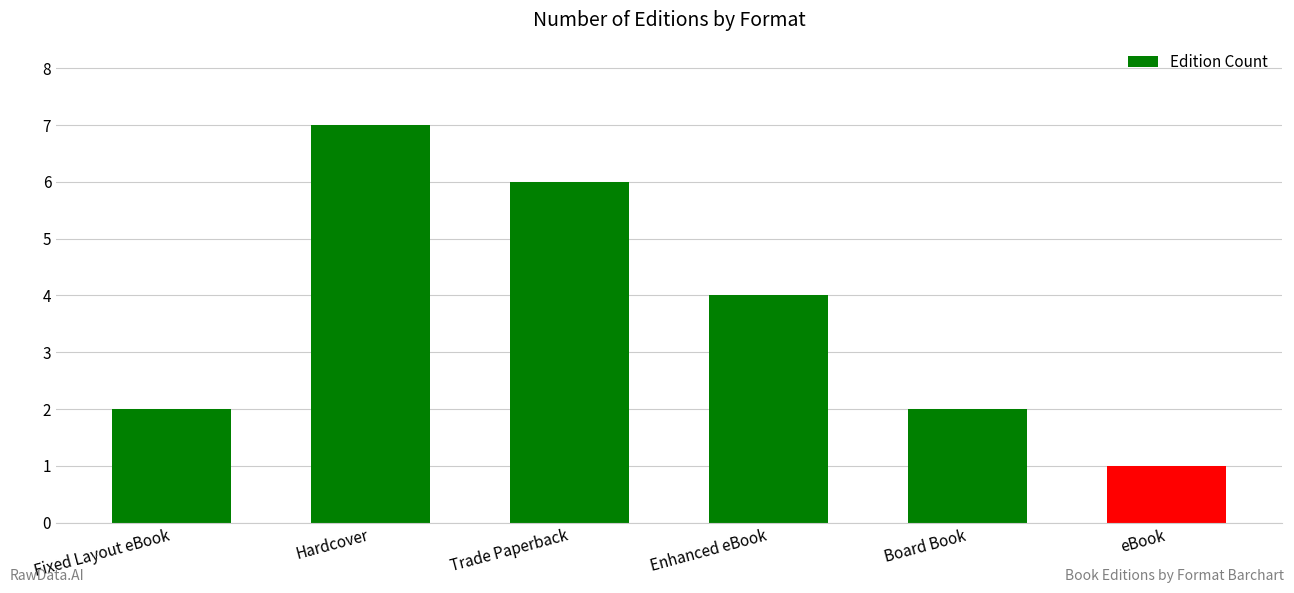

Which label corresponds to the largest value in the chart?

Hardcover